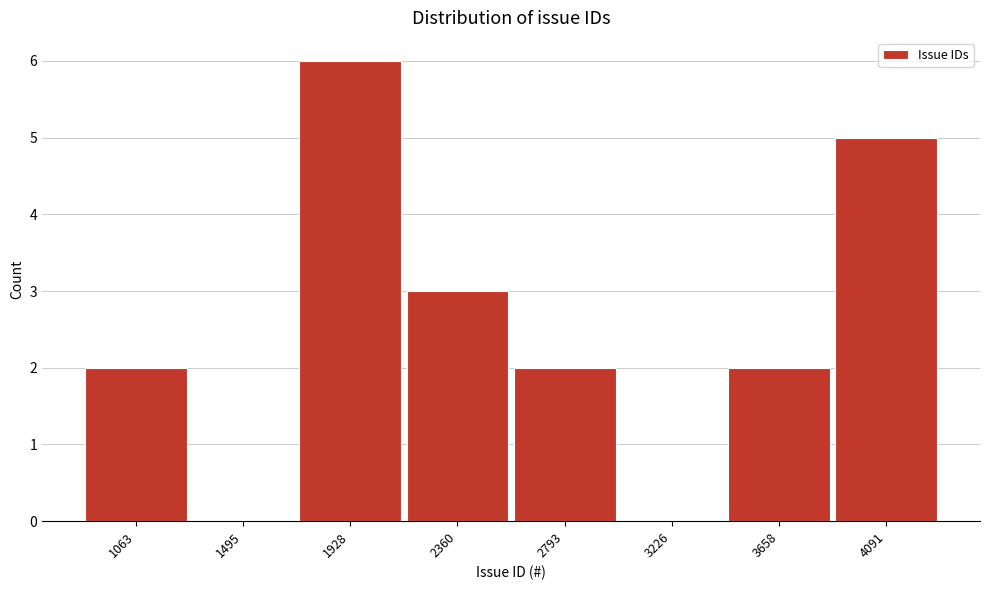

Reading left to right, what are all the values shown in this chart?

1063=2	1495=0	1928=6	2360=3	2793=2	3226=0	3658=2	4091=5